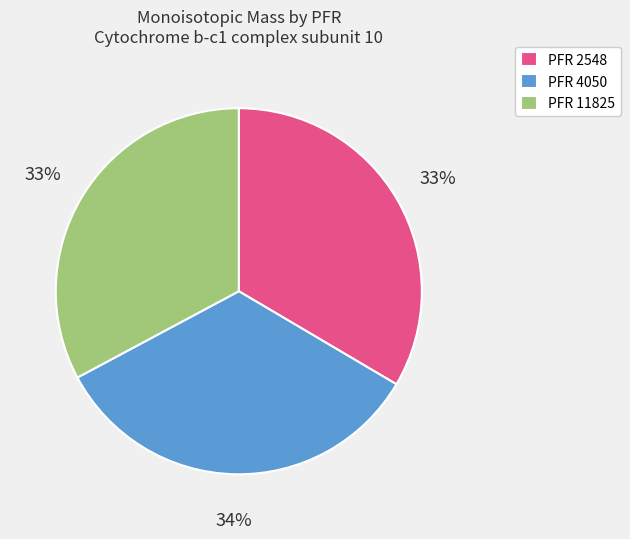

Is there a majority slice in this chart?

No